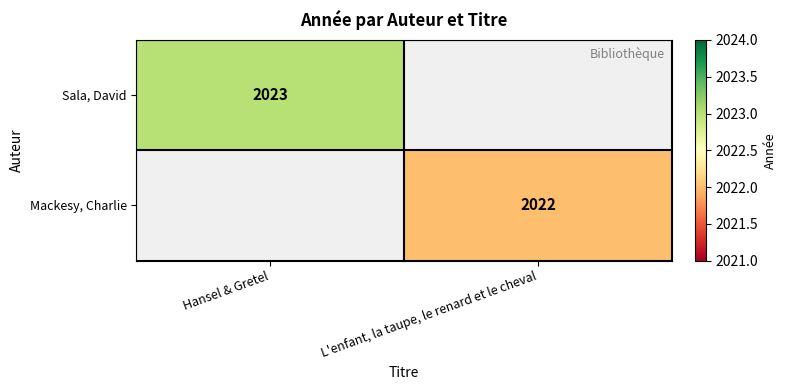

The Mackesy, Charlie series shows 536 at L'enfant, la taupe, le renard et le cheval. True or false?

False